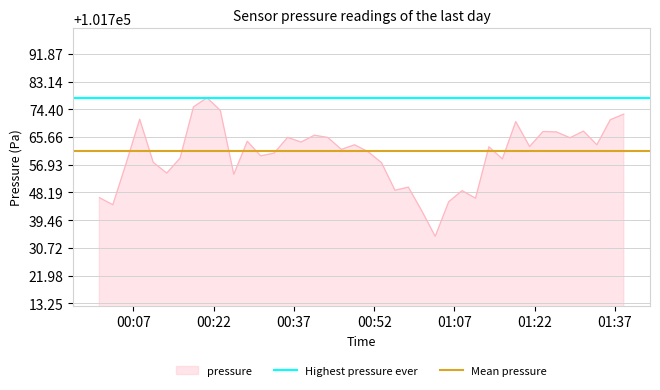

What is the highest value of the pressure series?

101778.1